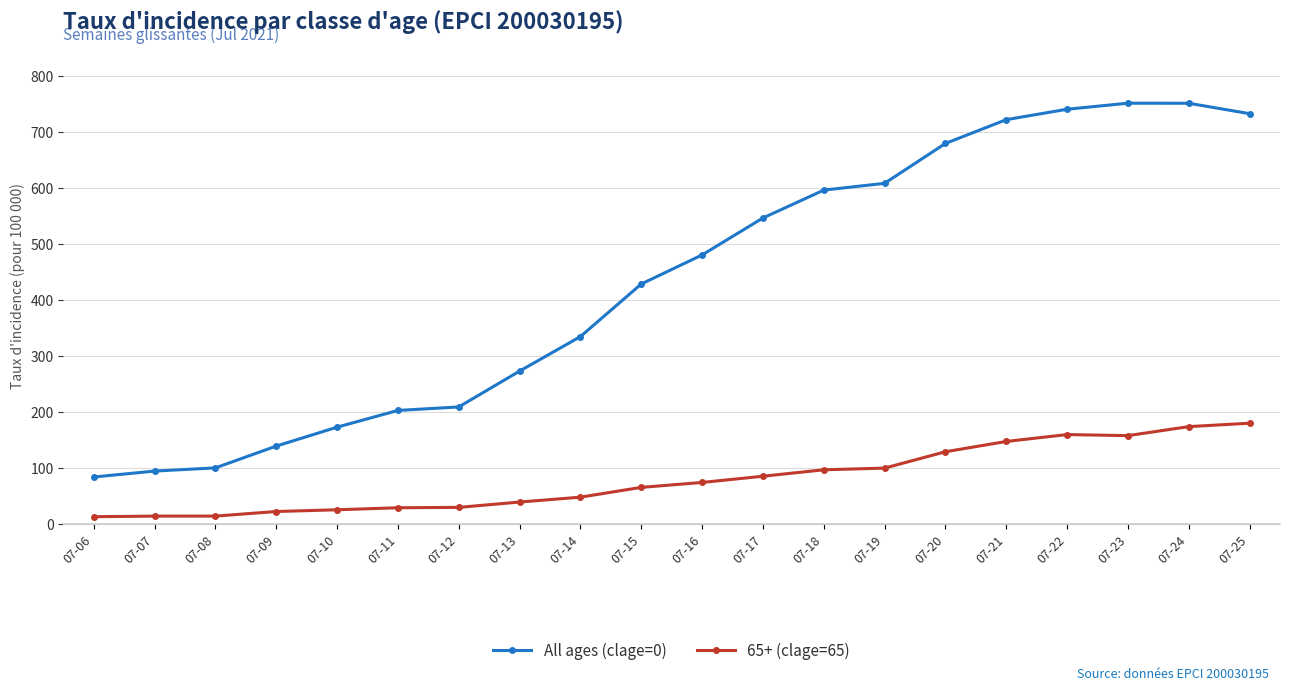

The value of 65+ (clage=65) at 07-25 is 298.3. True or false?

False